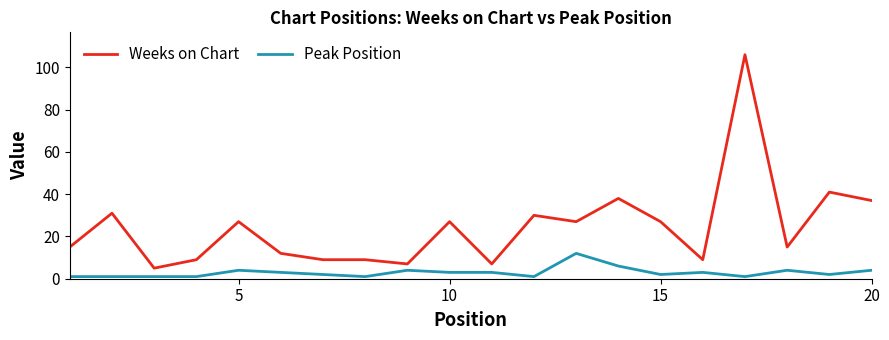

List the series in order of their peak value, highest first.

Weeks on Chart, Peak Position